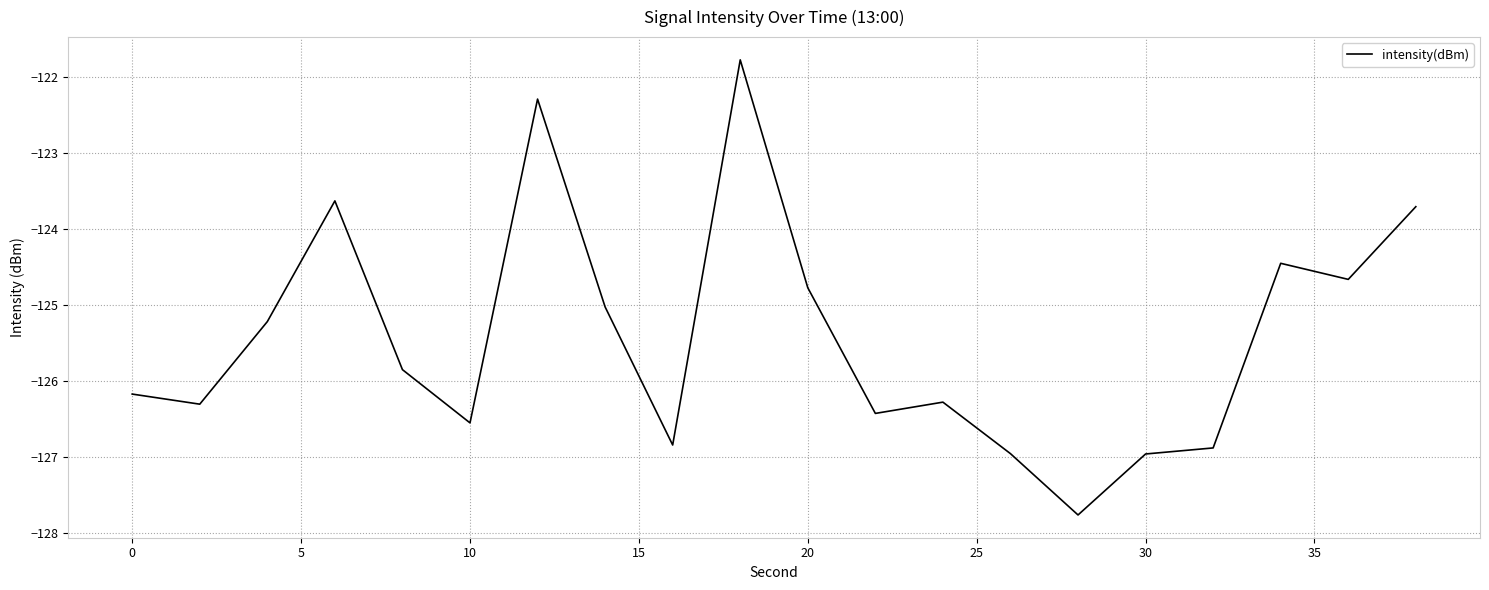

What is the difference between the maximum and minimum values?

6.0